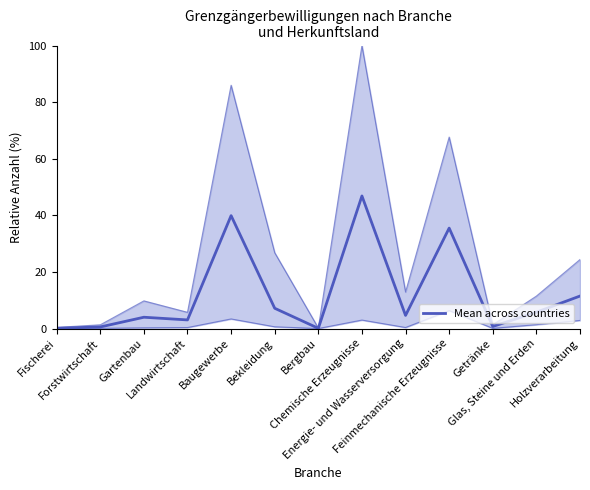

What is the change in value from Baugewerbe to Holzverarbeitung?

-28.4